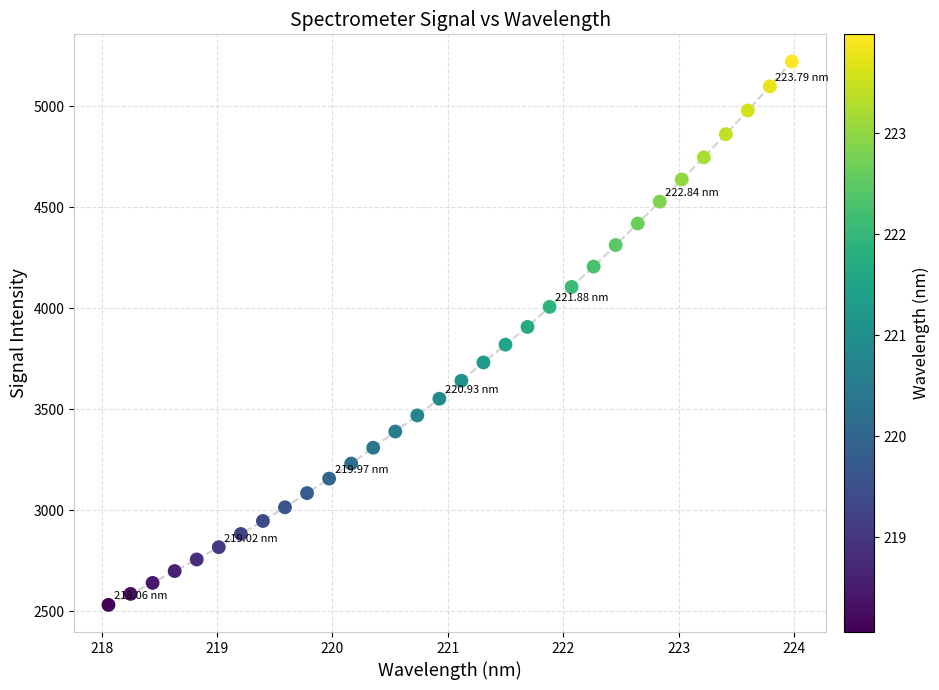

What is the range of X values (max minus min)?

5.9